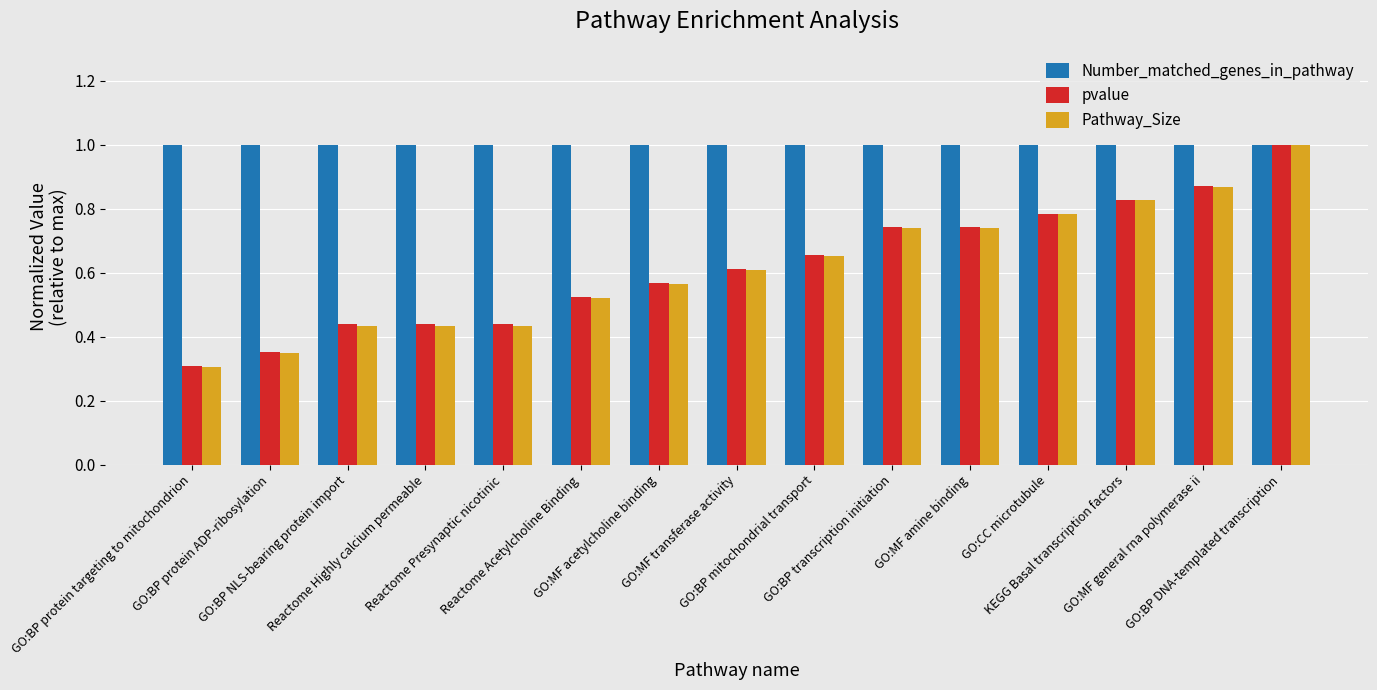

At how many categories does at least one series exceed 0?

15